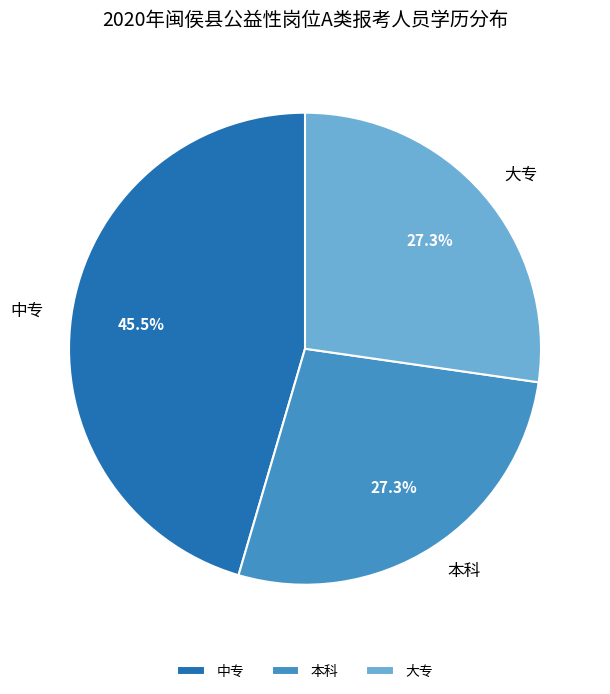

To the nearest percent, what is the average slice percentage?

33%